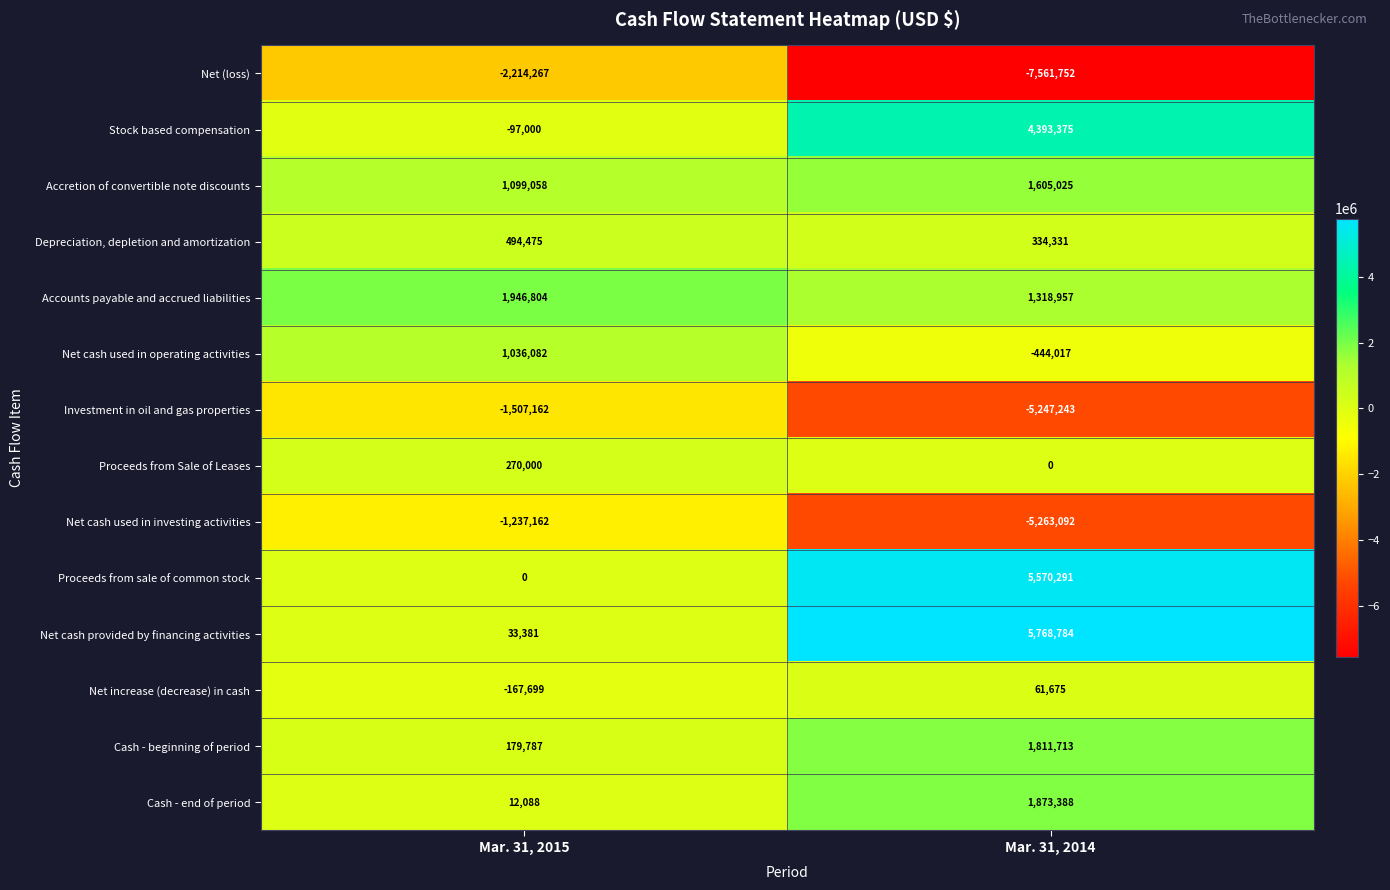

At how many categories does at least one series exceed 4070438?

1